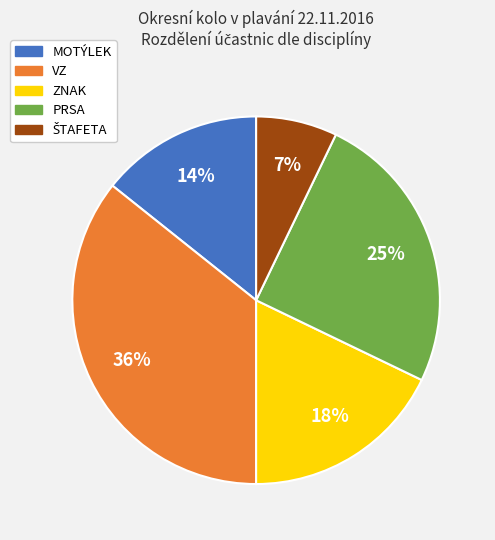

Is there any slice that represents more than half of the pie?

No